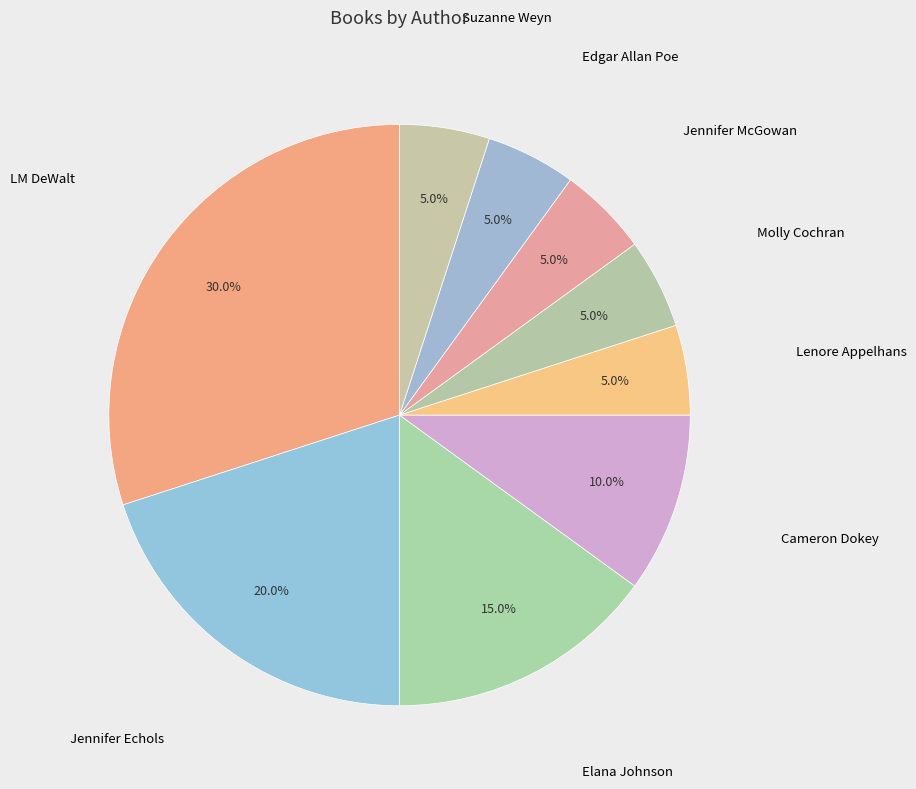

Is there any slice that represents more than half of the pie?

No